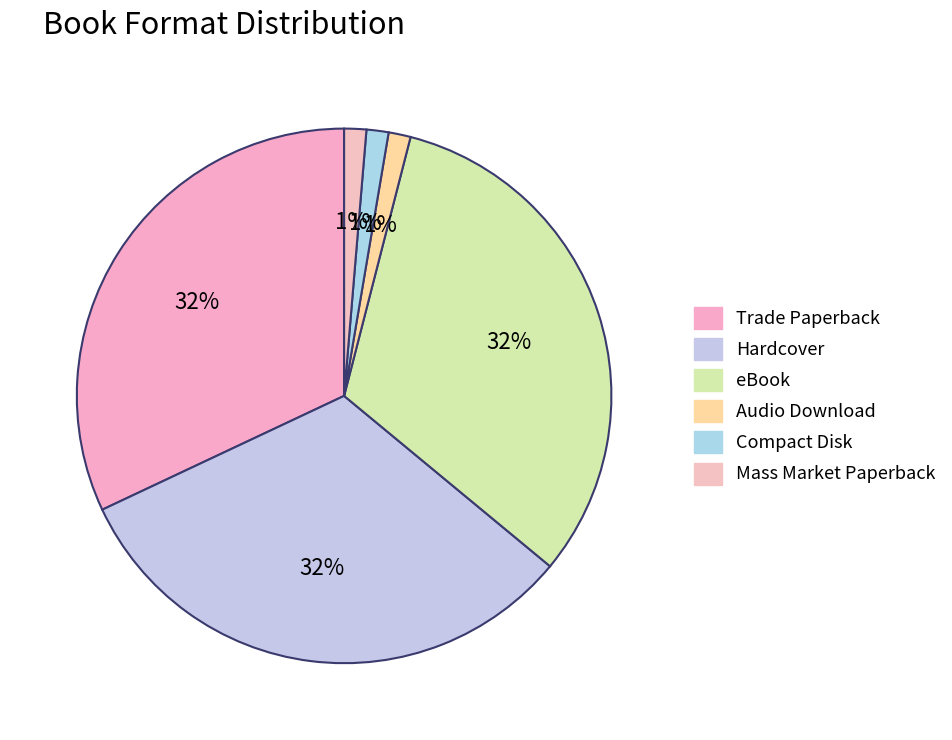

True or false: Audio Download accounts for 8% of the total.

False